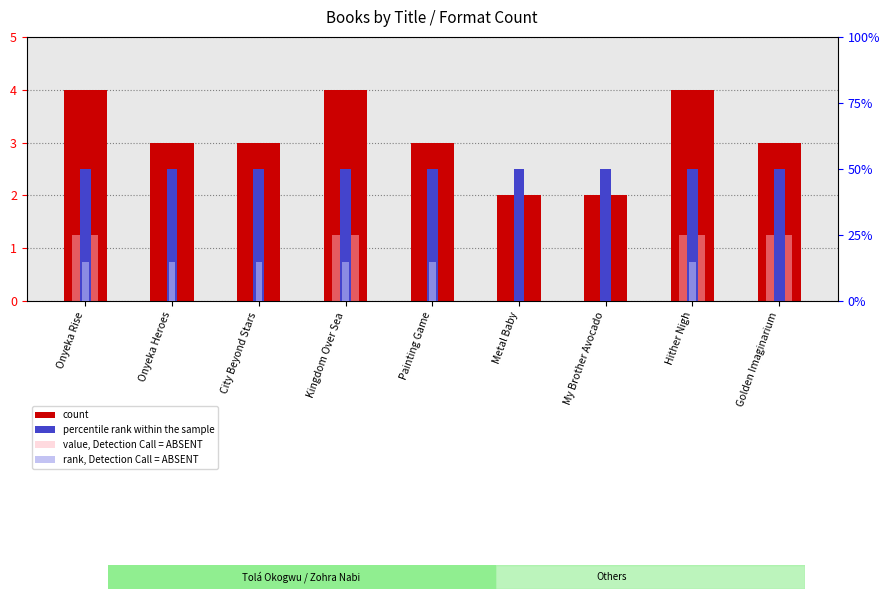

What is the label of the 1st bar from the left?

Onyeka Rise